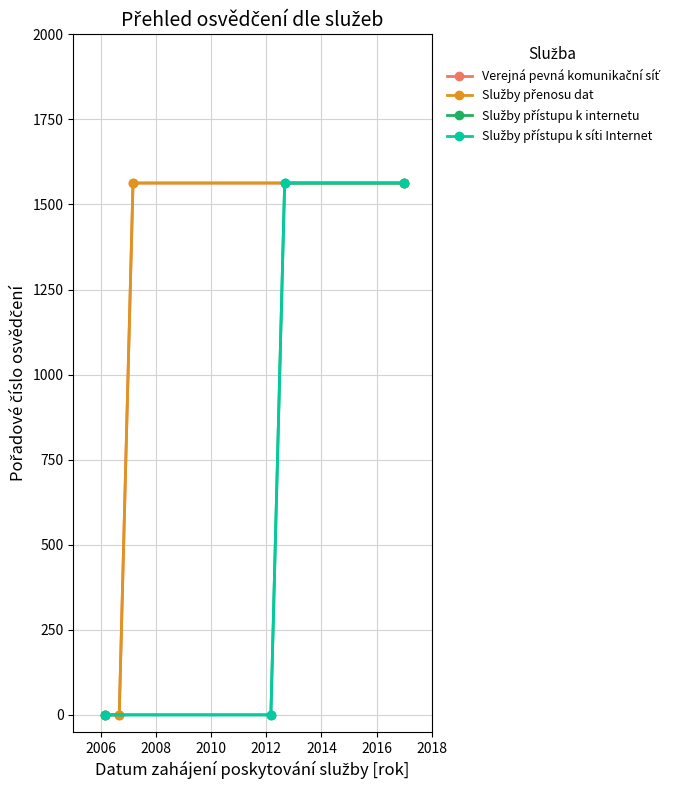

What is the difference between the second highest and minimum values in the Služby přístupu k síti Internet series?

1563